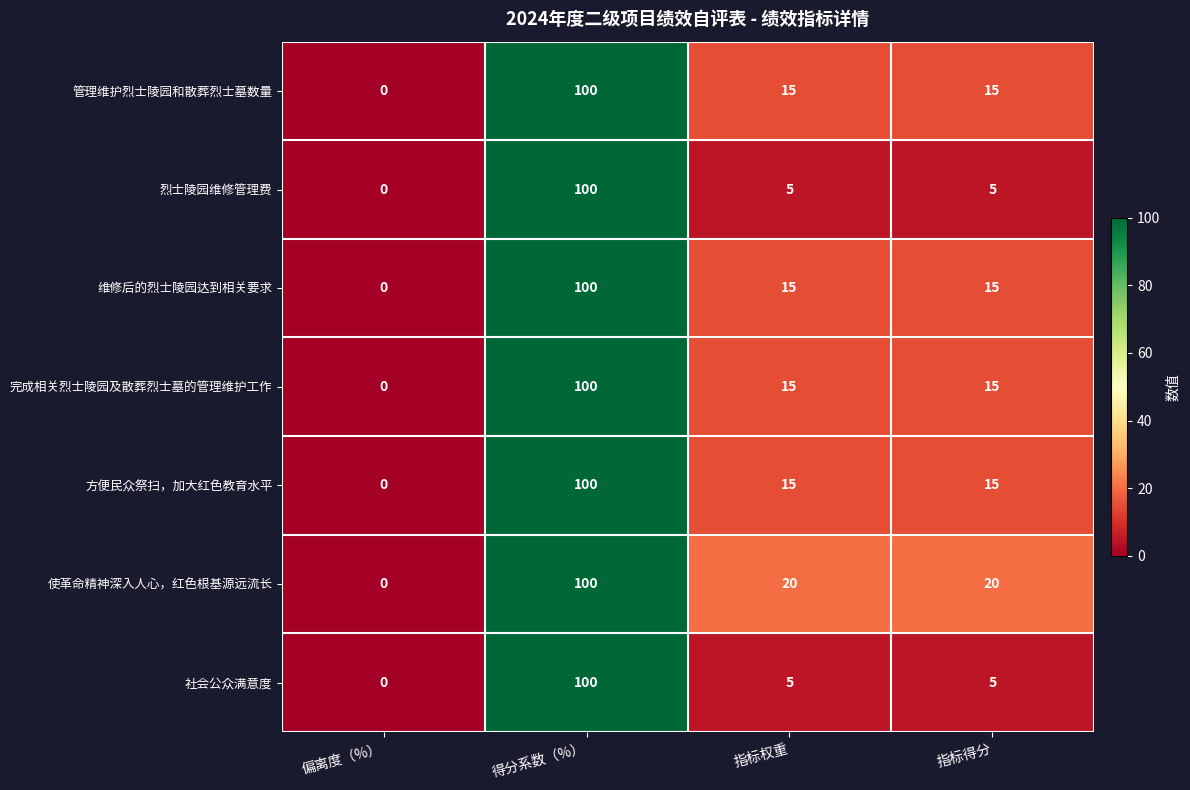

Count the 管理维护烈士陵园和散葬烈士墓数量 values in the range 15 to 100.

3